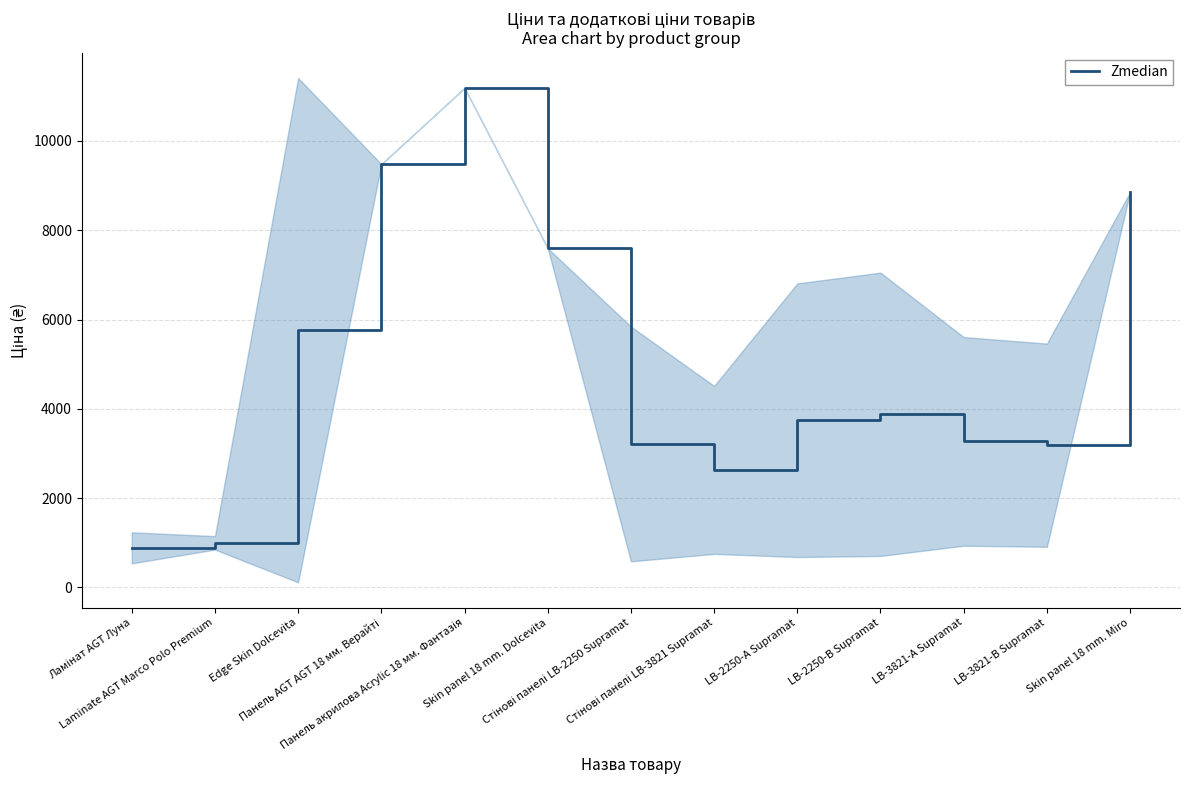

What is the label of the 1st point from the left?

Ламінат AGT Луна